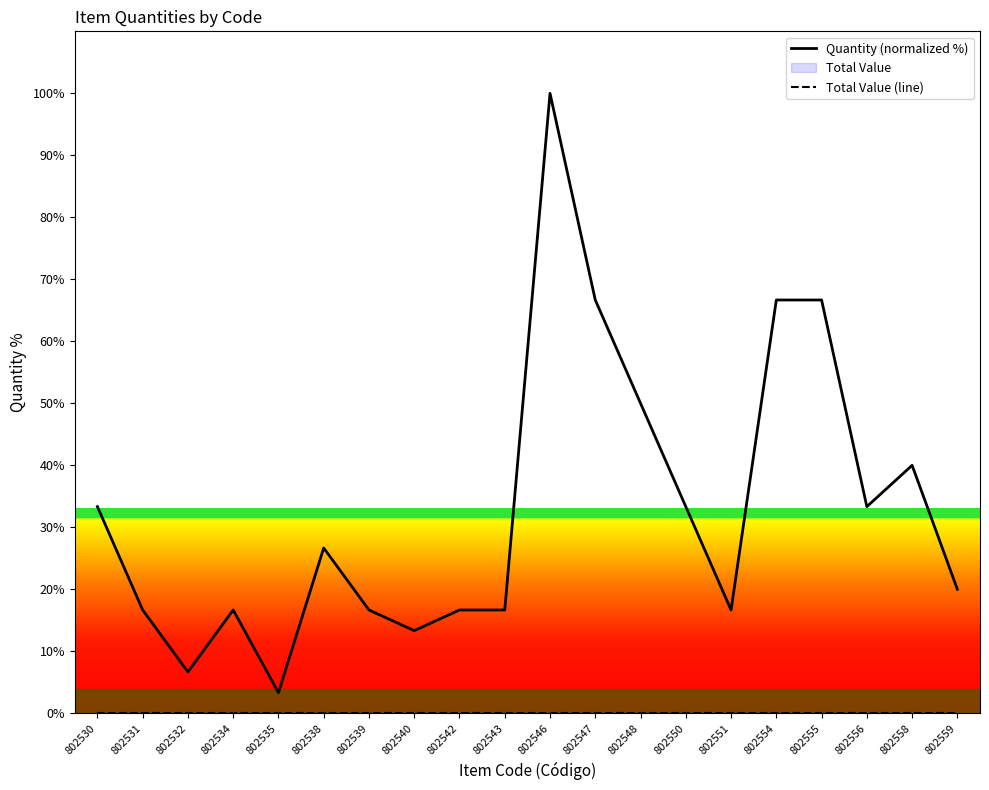

Where is Total Value (line) nearest to the value 0?

802530